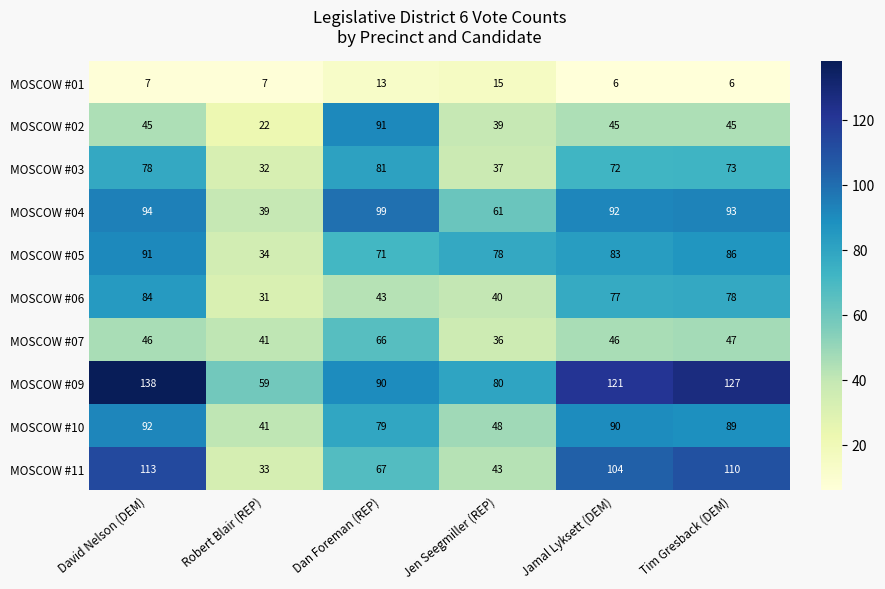

How many data points in MOSCOW #03 are less than 73?

3